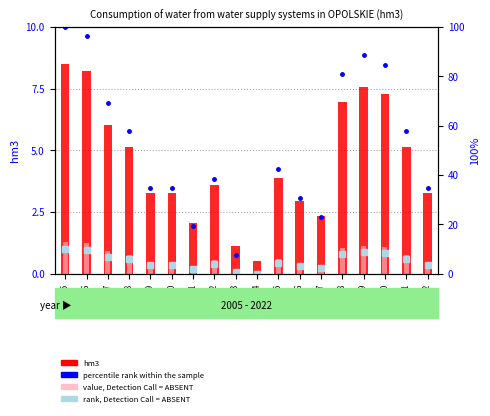

How many data points does each series have?

18